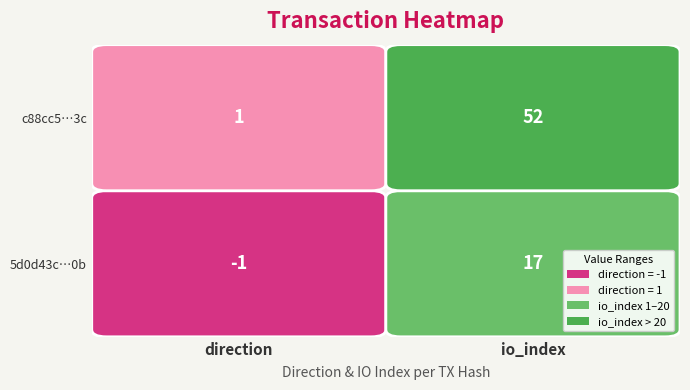

What is the total value across all series at 1?

69